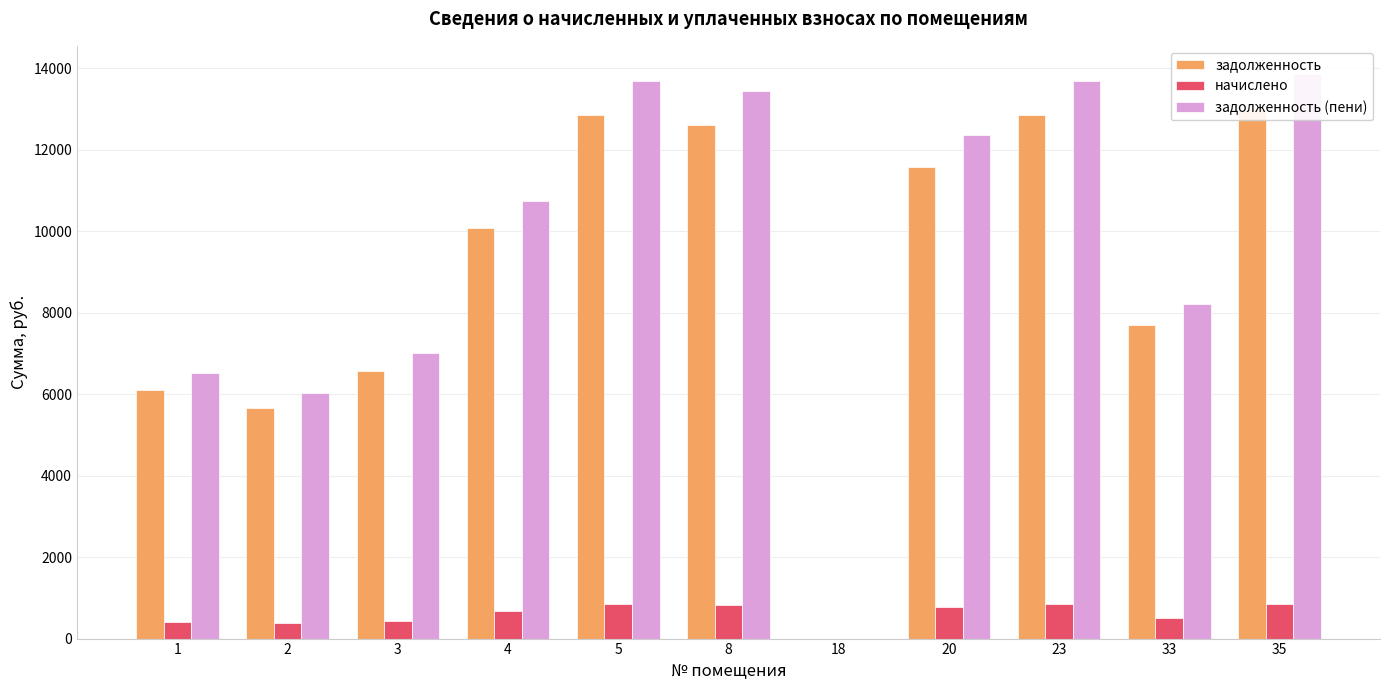

Reading left to right, list all the values displayed in this chart.

задолженность: 6111.8	5649.6	6574.1	10066.6	12840.0	12608.9	0.0	11581.7	12840.0	7704.0	12994.1
начислено: 404.9	374.2	435.4	666.8	850.5	835.2	0.0	767.2	850.5	510.3	860.7
задолженность (пени): 6516.7	6023.8	7009.5	10733.3	13690.5	13444.1	0.0	12348.8	13690.5	8214.3	13854.8